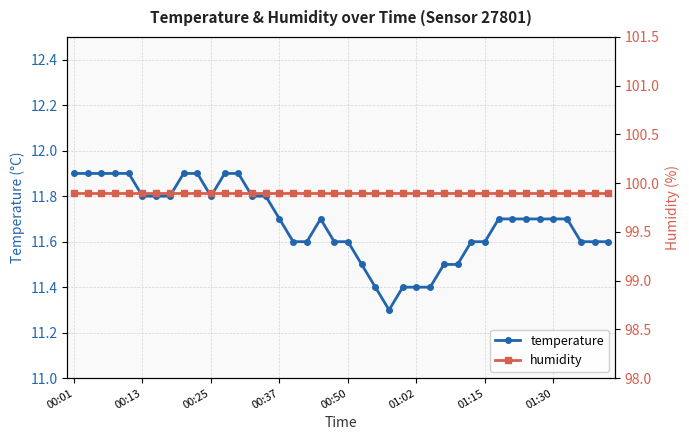

The humidity series shows 99.9 at 33. True or false?

True